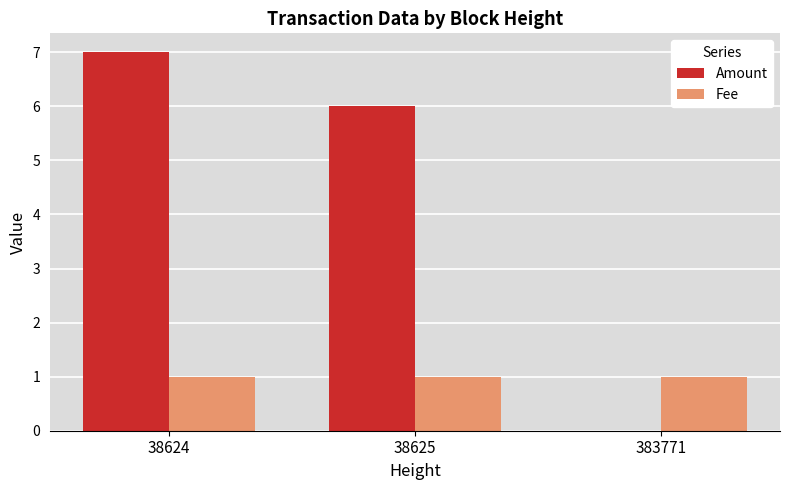

What is the sum of the Fee values at 383771 and 38624?

2